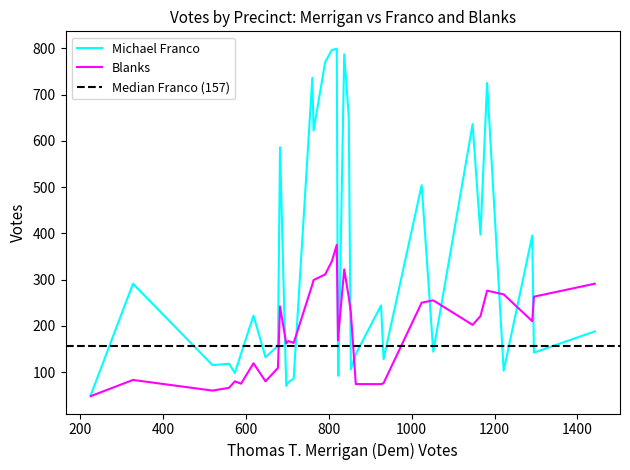

The value of Michael Franco at 13 is 13. True or false?

False